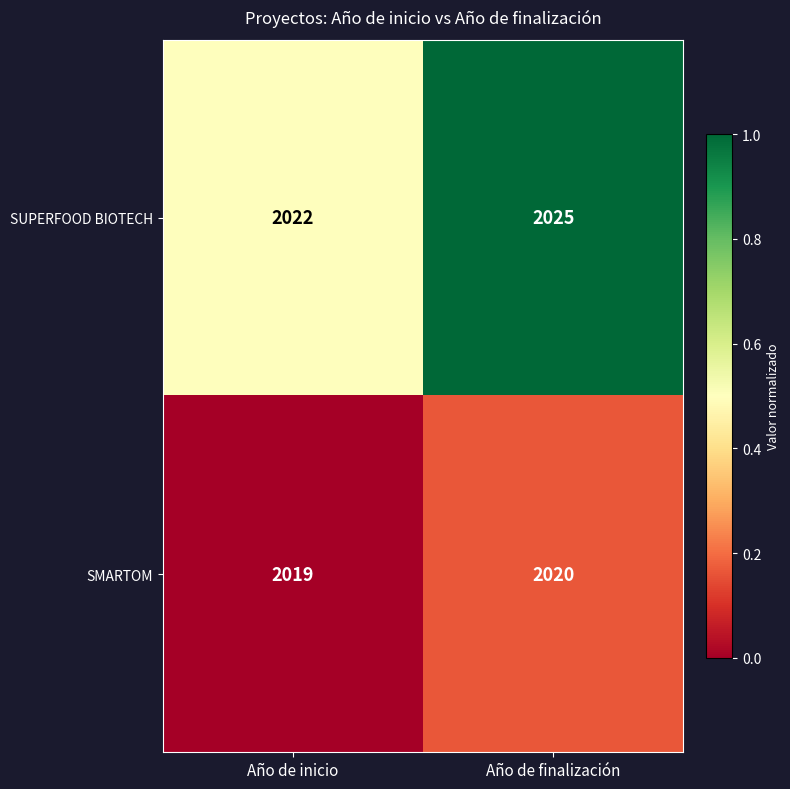

What is the average value of the SMARTOM series?

2020